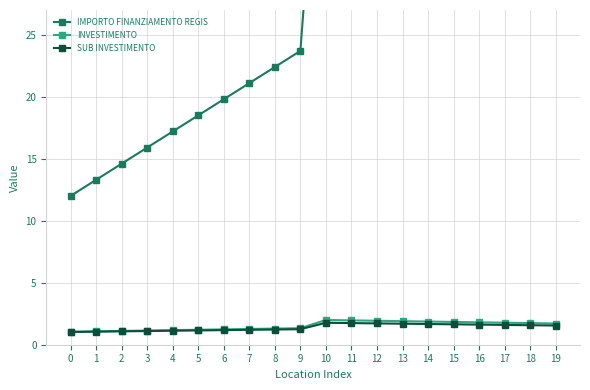

Is this an area chart (filled region under the line)?

No